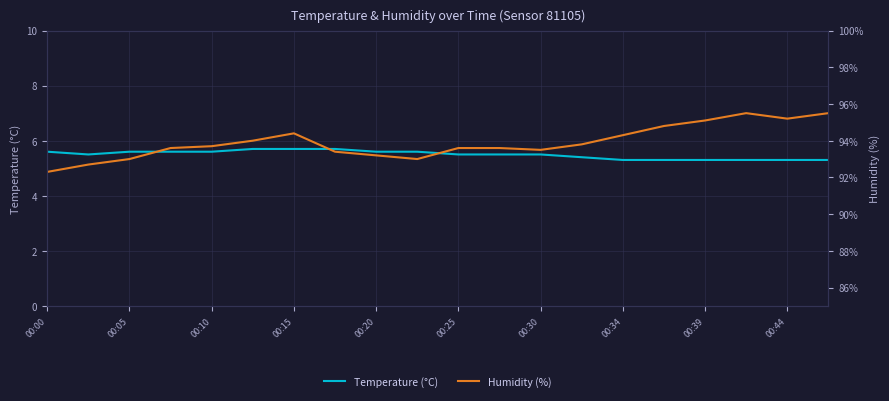

What is the lowest value of the Temperature (°C) series?

5.3